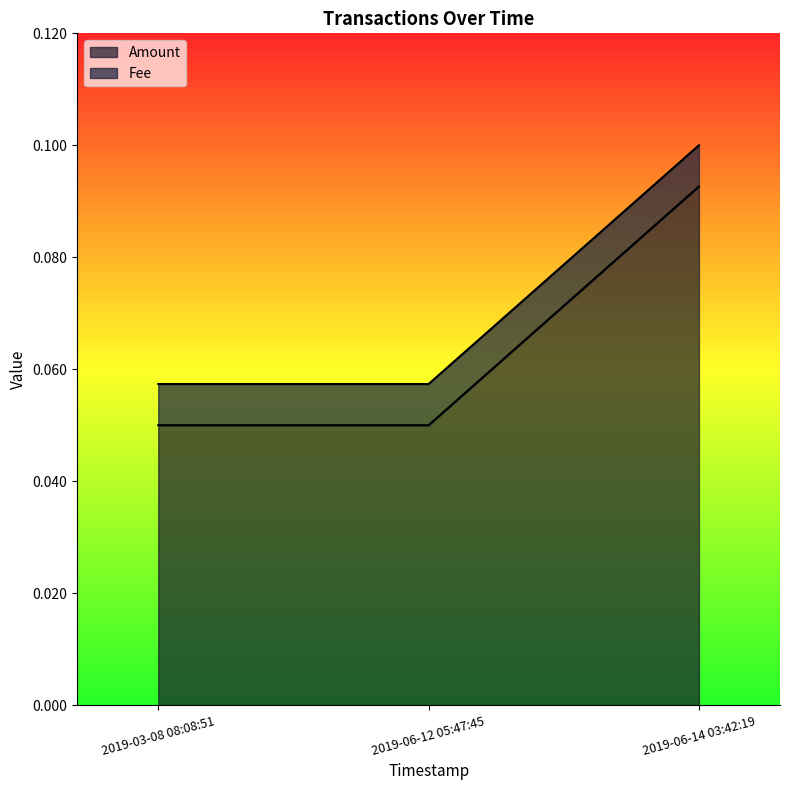

List the labels in order of value, smallest first.

2019-03-08 08:08:51, 2019-06-12 05:47:45, 2019-06-14 03:42:19